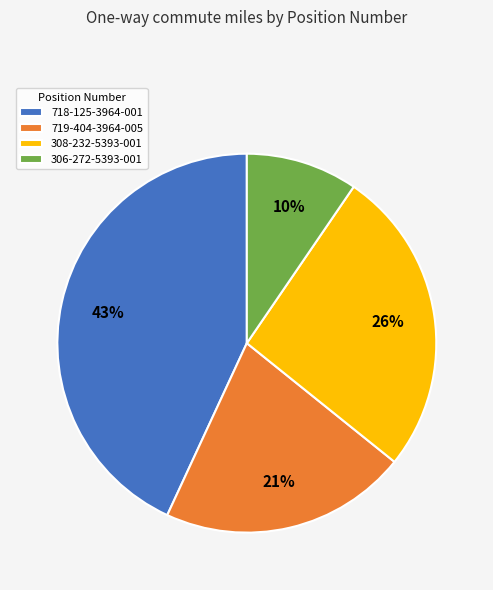

Is there a majority slice in this chart?

No